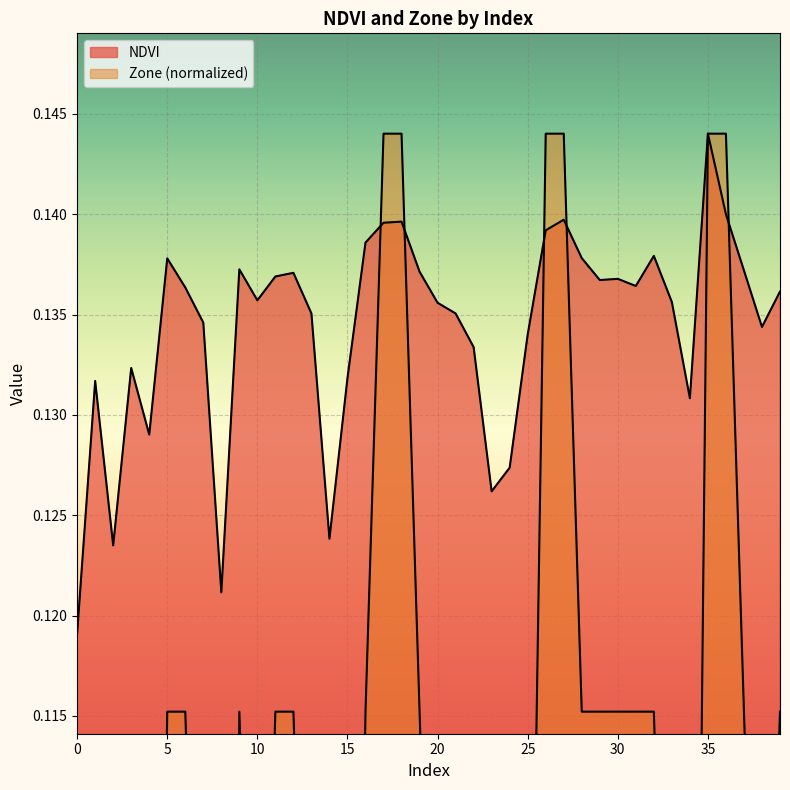

How many interior local valleys does the NDVI series have?

10